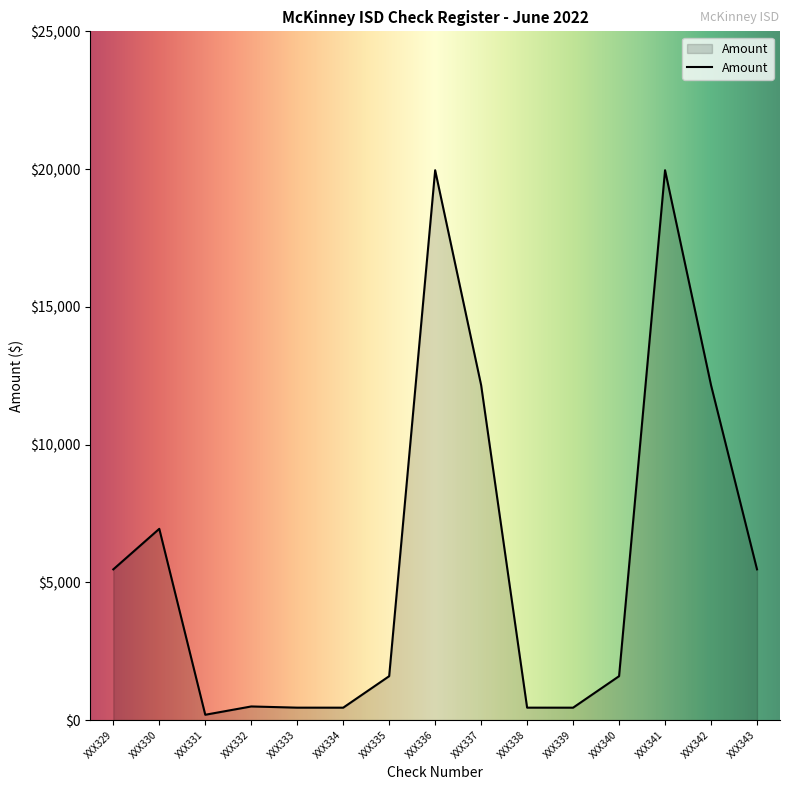

Is it true that the value at XXX343 is 5470.0?

True